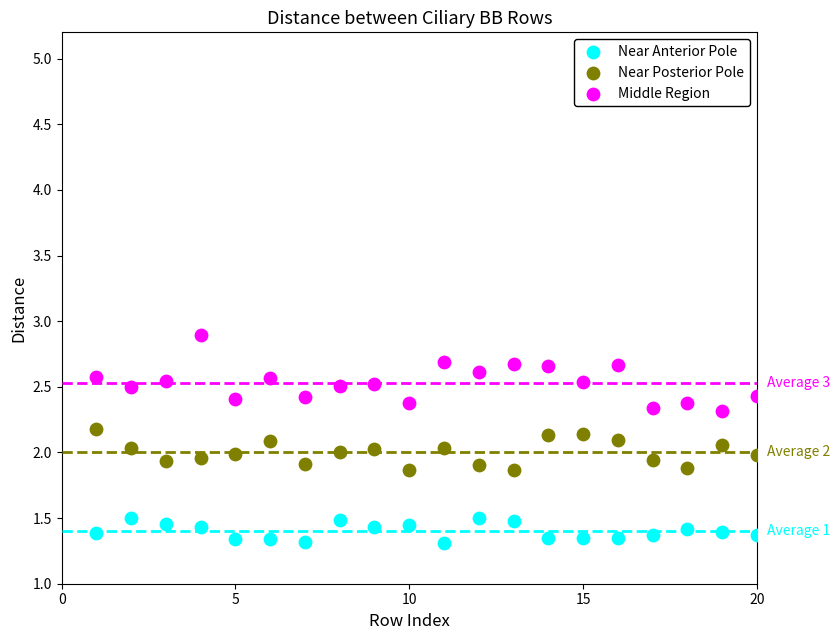

Across all data points, what is the range of Y values (max minus min)?

1.6